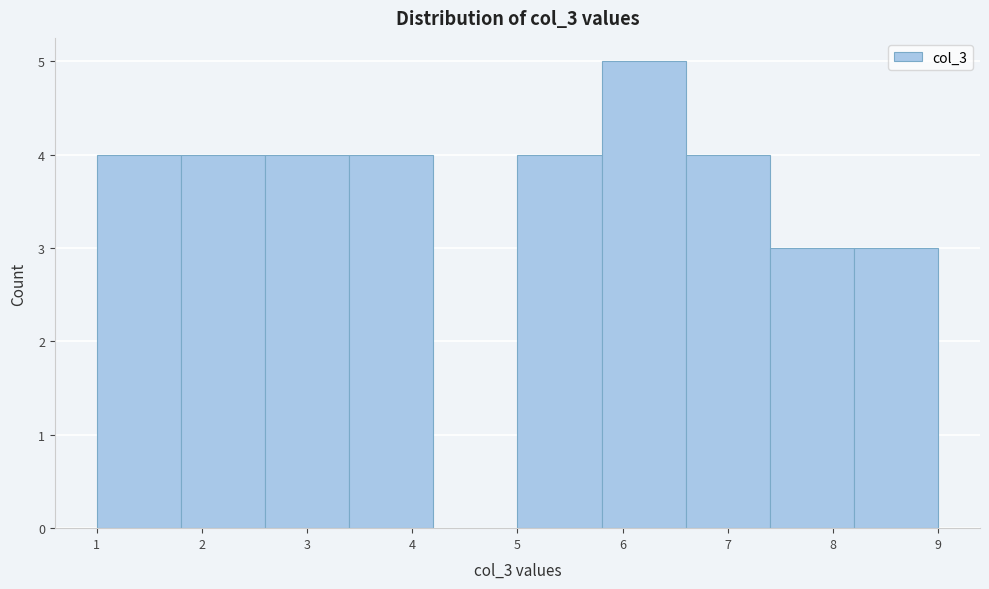

Reading left to right, list every bar in this chart as the range it spans on the x-axis followed by its height. The values are not printed on the chart, so give them approximately, as read against the axis.

1.0 to 1.8: 4
1.8 to 2.6: 4
2.6 to 3.4: 4
3.4 to 4.2: 4
4.2 to 5.0: 0
5.0 to 5.8: 4
5.8 to 6.6: 5
6.6 to 7.4: 4
7.4 to 8.2: 3
8.2 to 9.0: 3